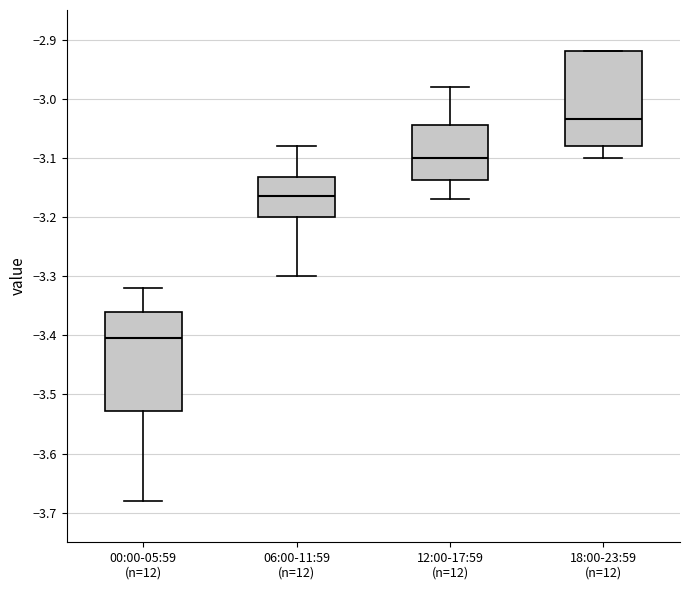

Reading left to right, read every box against the y-axis: the position of its median line, the range the box covers, and the ends of its whiskers. The values are not printed on the chart, so give them approximately, as read against the axis.

00:00-05:59 (n=12): median -3.40, box -3.53 to -3.36, whiskers -3.68 to -3.32
06:00-11:59 (n=12): median -3.16, box -3.20 to -3.13, whiskers -3.30 to -3.08
12:00-17:59 (n=12): median -3.10, box -3.14 to -3.04, whiskers -3.17 to -2.98
18:00-23:59 (n=12): median -3.03, box -3.08 to -2.92, whiskers -3.10 to -2.92